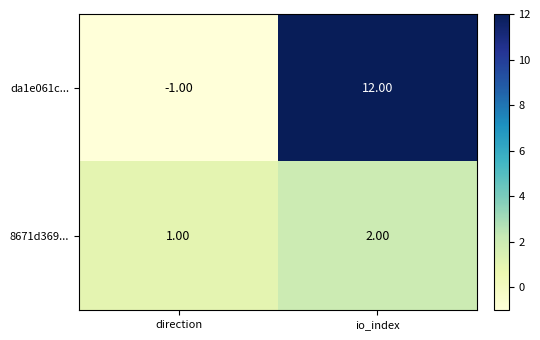

At which label is 8671d369... closest to 1?

direction